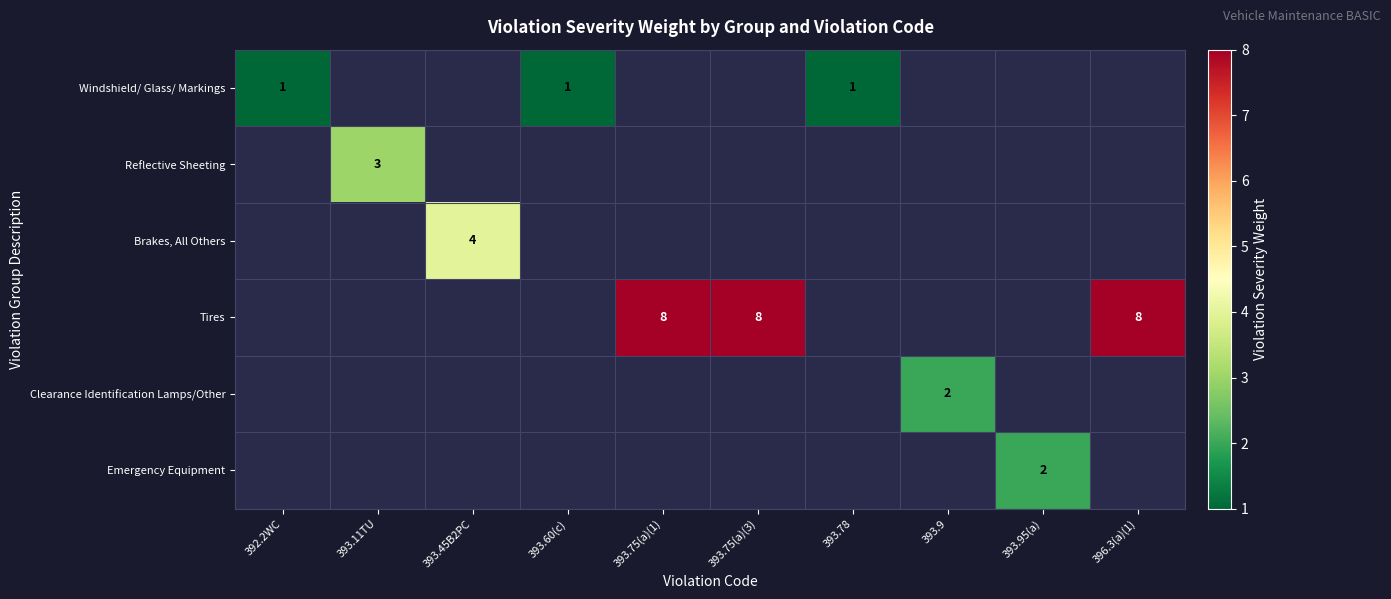

Where is Reflective Sheeting nearest to the value 1?

392.2WC